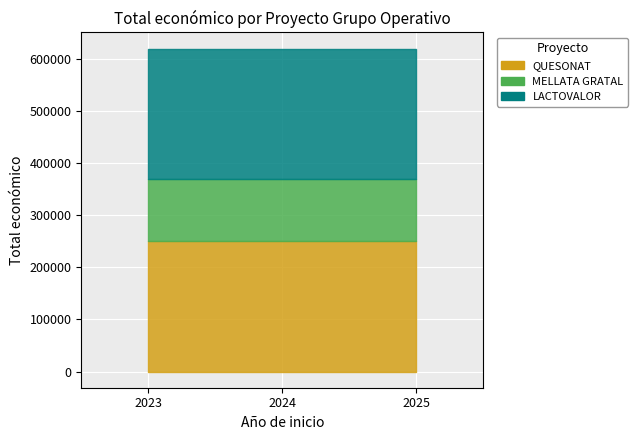

At which category does the chart reach its peak across all series?

2023